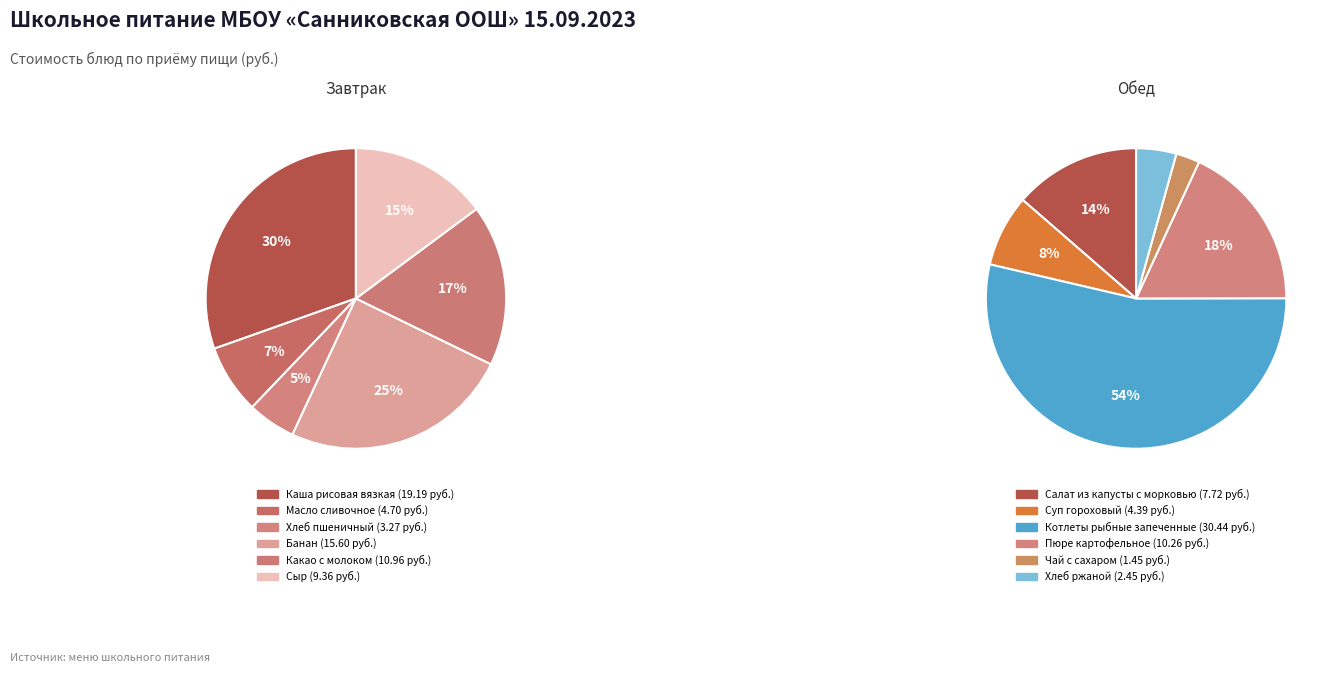

What is the change in value from Банан to Какао с молоком?

-4.6